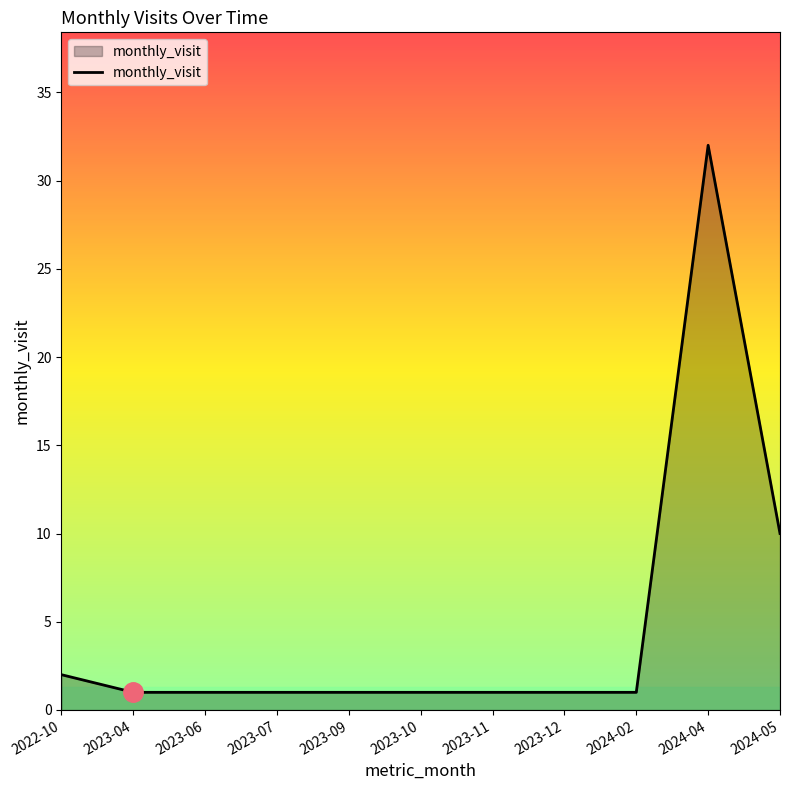

What is the average value?

5